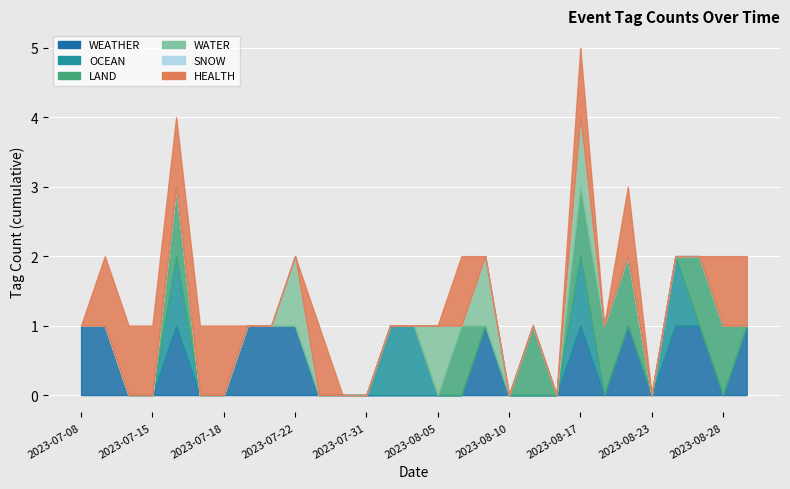

What is the difference between the highest and lowest values at 2023-07-18?

1